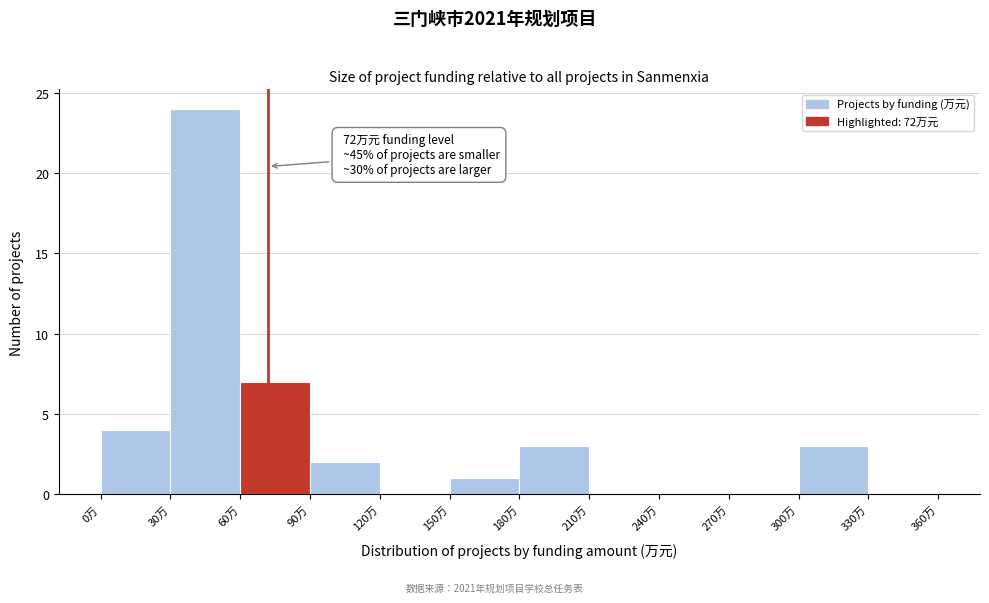

Over which range of the x-axis is the bar tallest?

30 to 60